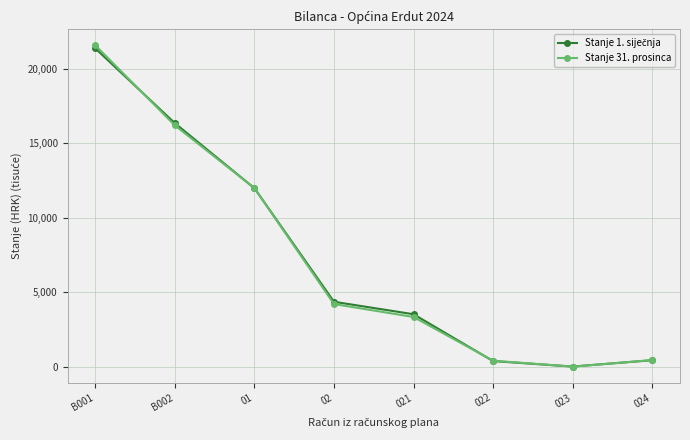

The value of Stanje 31. prosinca at B002 is 16200.6. True or false?

True